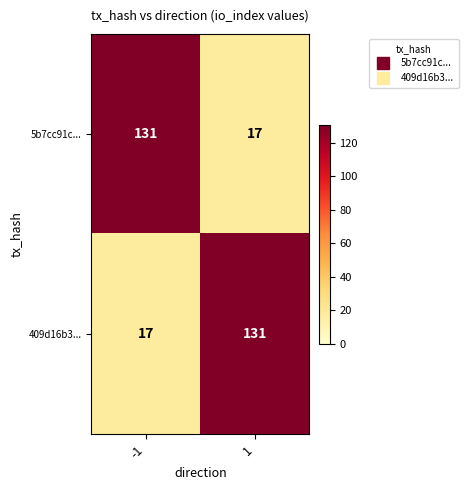

Reading left to right, transcribe all the data shown in this chart.

5b7cc91c...: 131	17
409d16b3...: 17	131